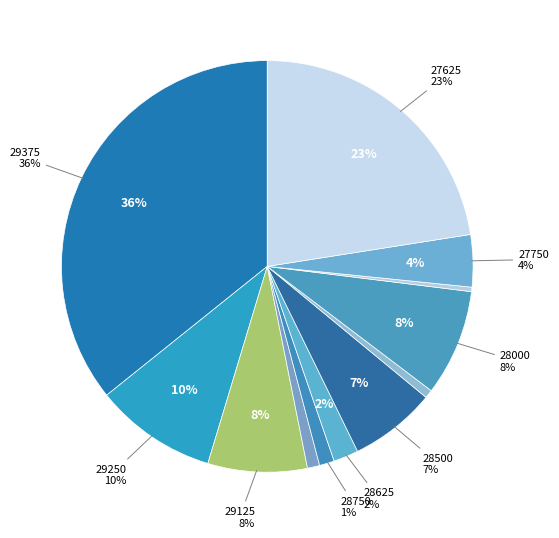

What is the smallest slice in the pie chart?

27875